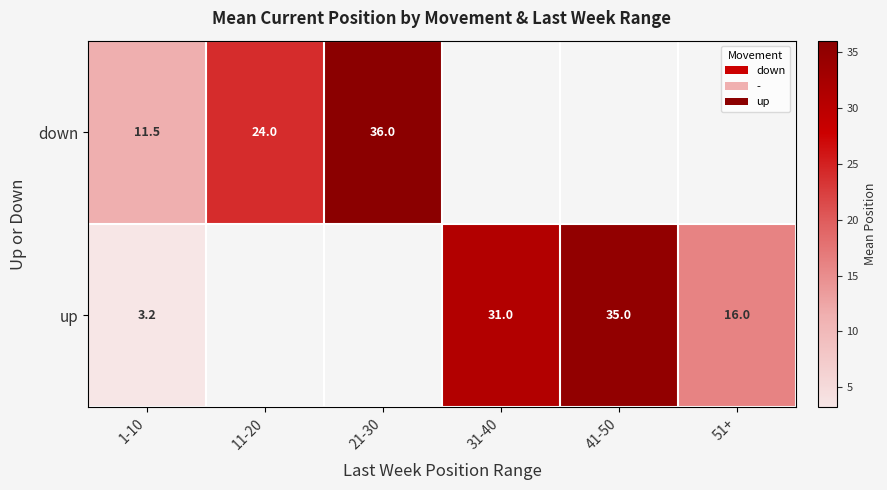

How many distinct data groups are displayed?

2